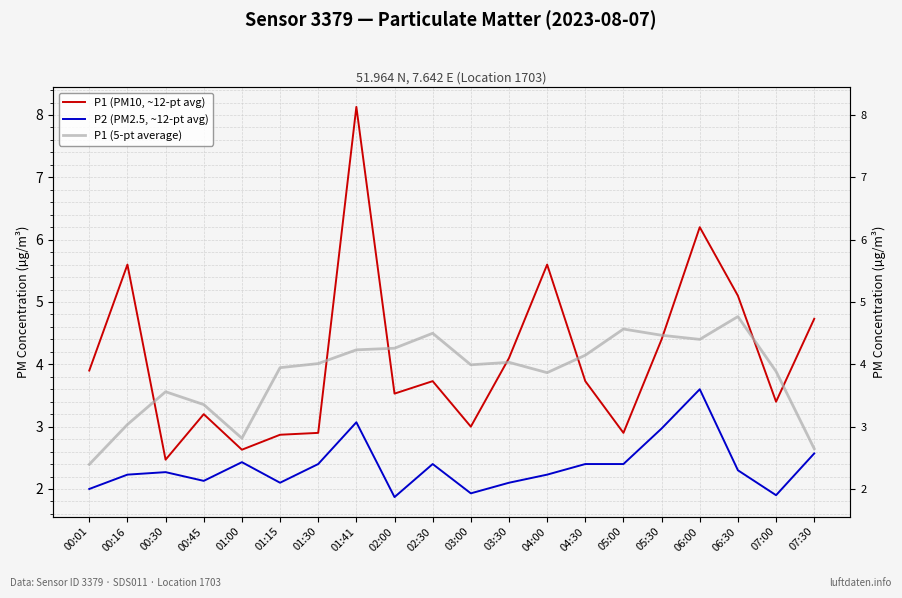

Is the value of P1 (PM10, ~12-pt avg) at 04:30 greater than the value of P2 (PM2.5, ~12-pt avg) at 00:45?

Yes